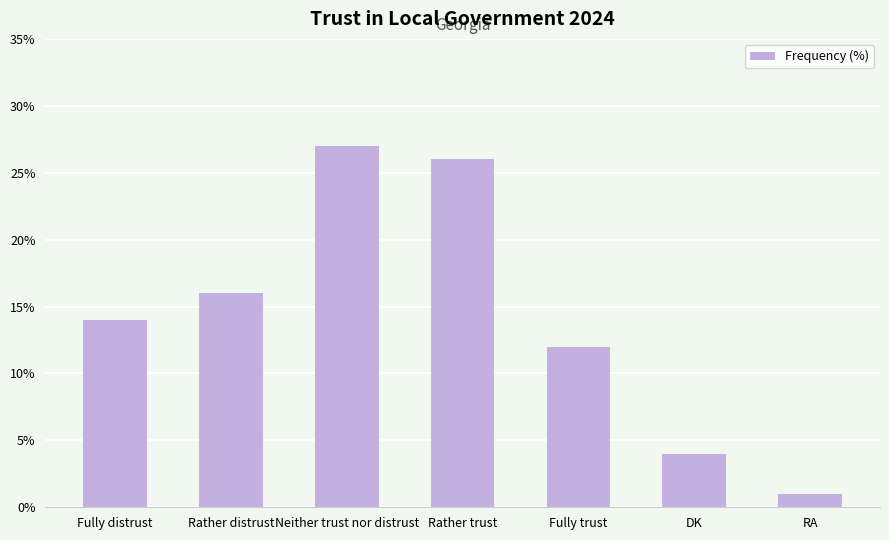

At which label is the value closest to 14?

Fully distrust